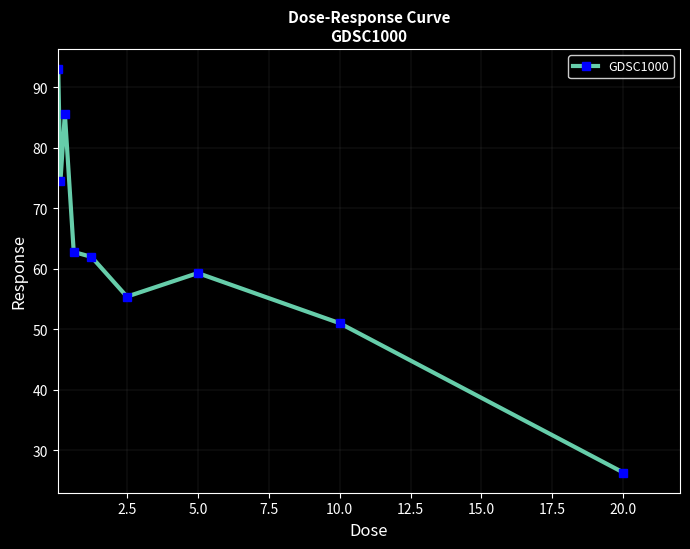

What is the minimum value shown in the chart?

26.4